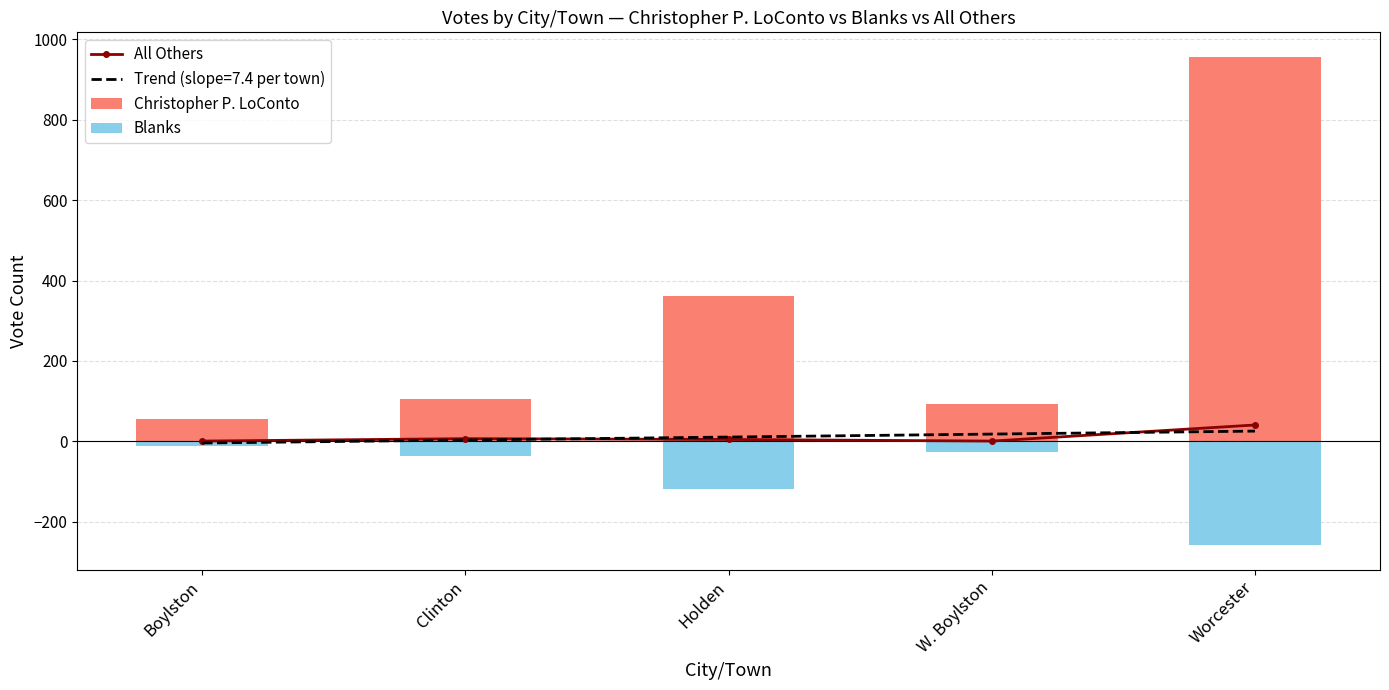

At how many categories does at least one series exceed 200?

2